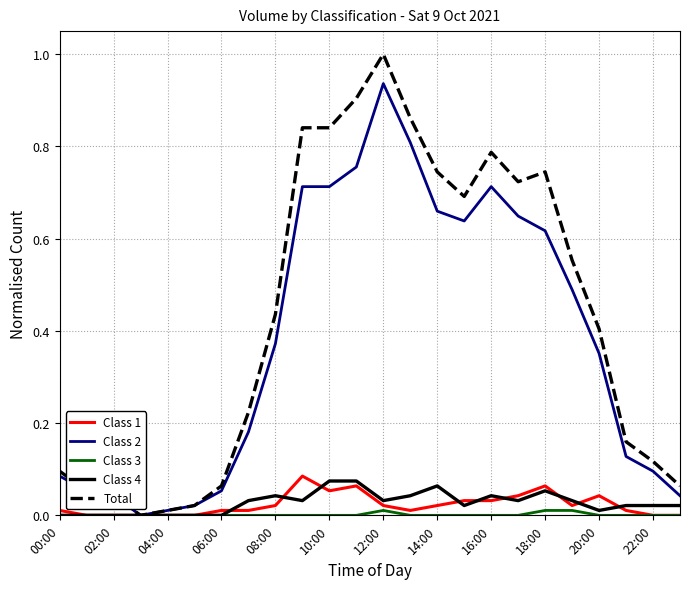

Which series has the largest range (max minus min)?

Total